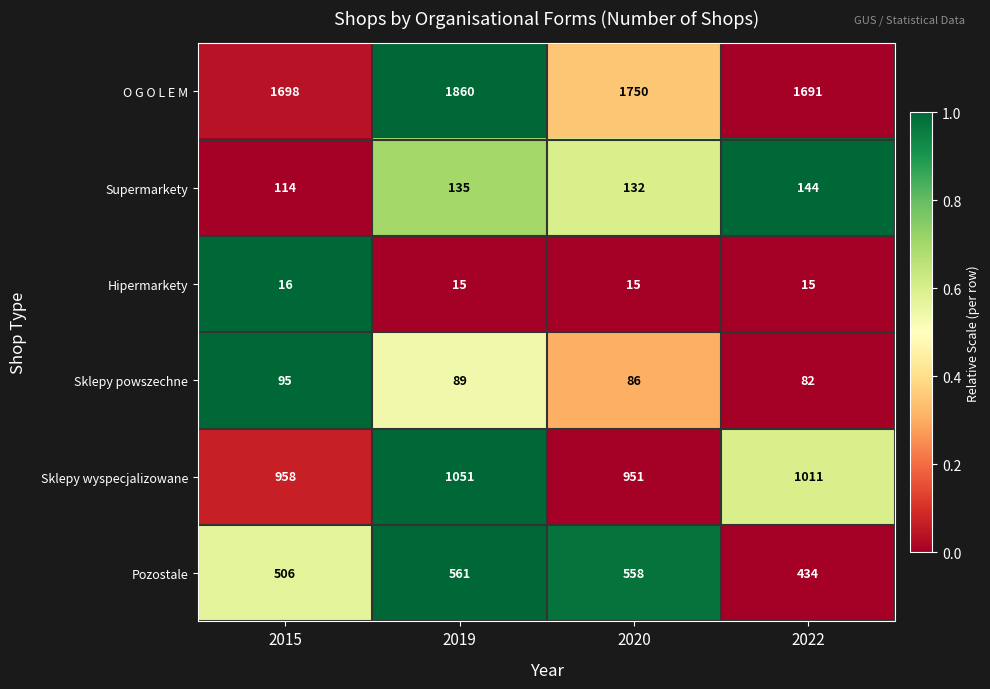

Reading left to right, what are all the values shown in this chart?

O G O L E M: 1698	1860	1750	1691
Supermarkety: 114	135	132	144
Hipermarkety: 16	15	15	15
Sklepy powszechne: 95	89	86	82
Sklepy wyspecjalizowane: 958	1051	951	1011
Pozostale: 506	561	558	434